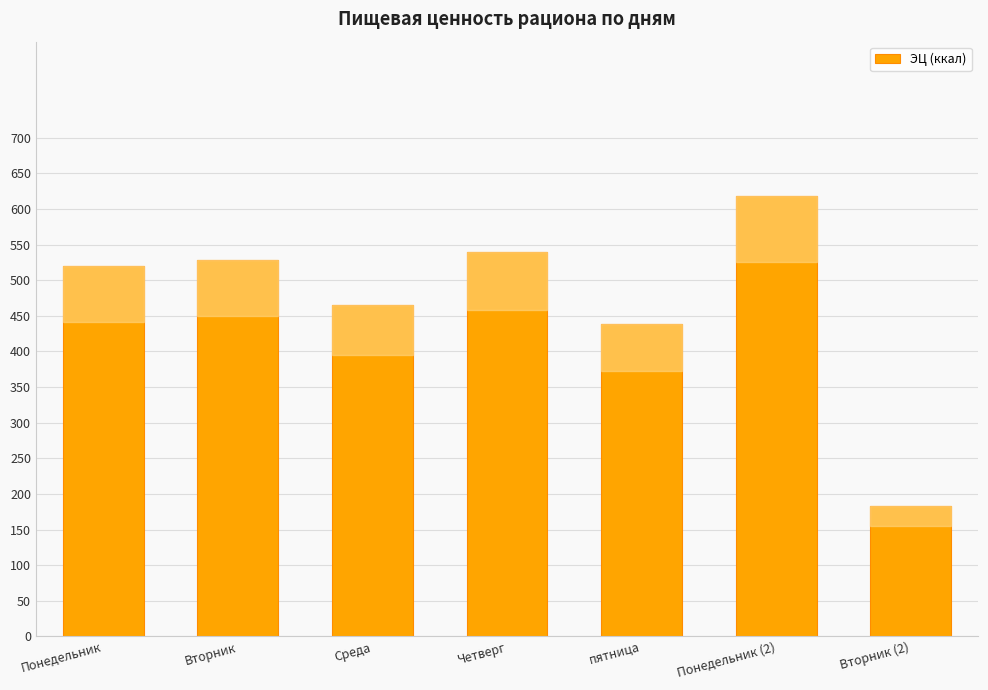

Count the number of categories in the chart.

7